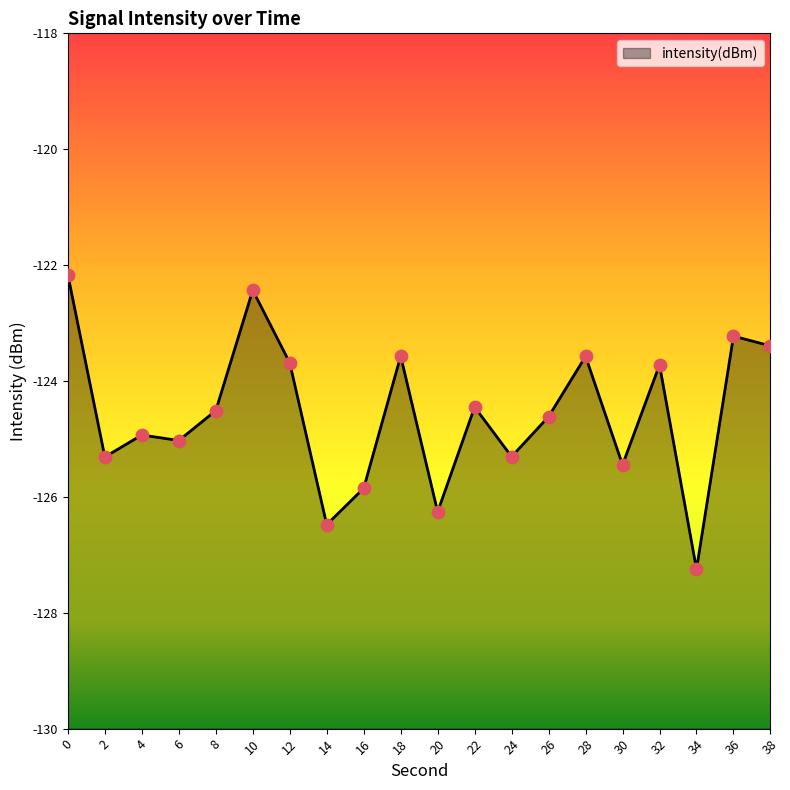

Which has a higher value, 34 or 22?

22